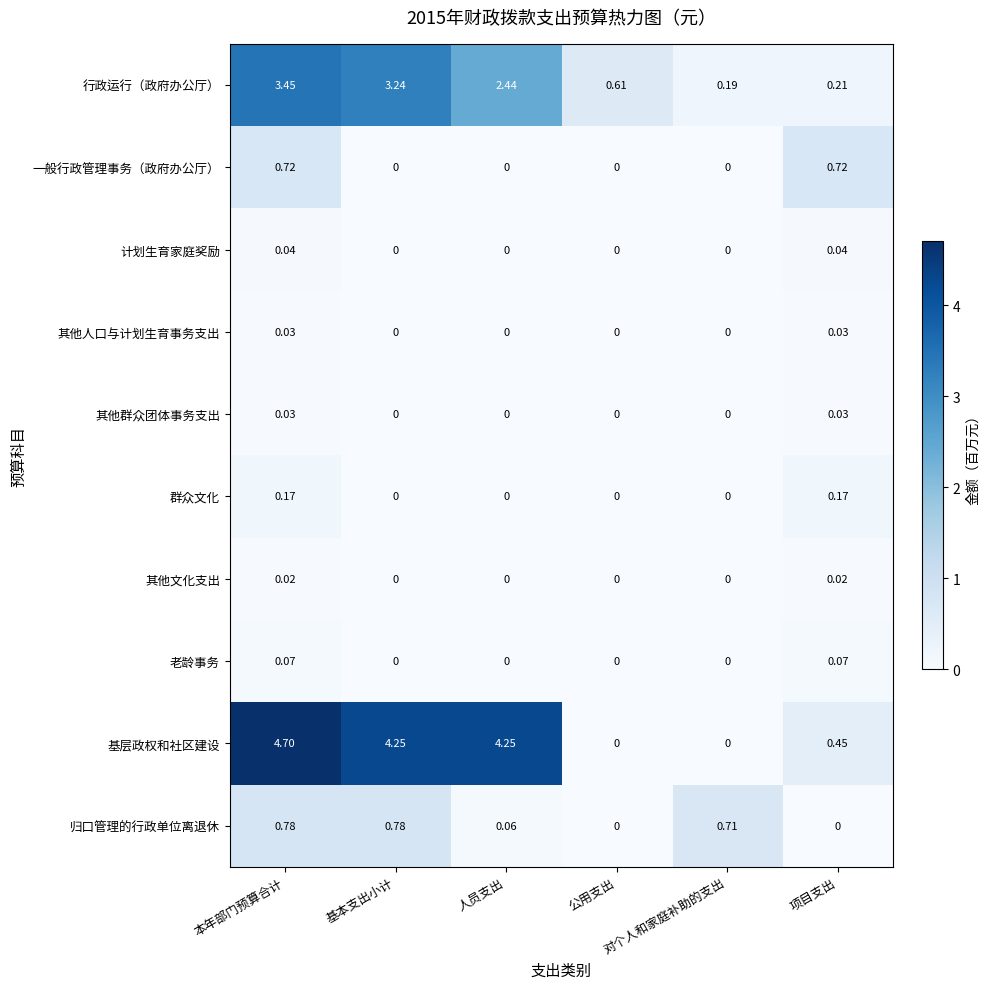

Which series has the largest range (max minus min)?

基层政权和社区建设